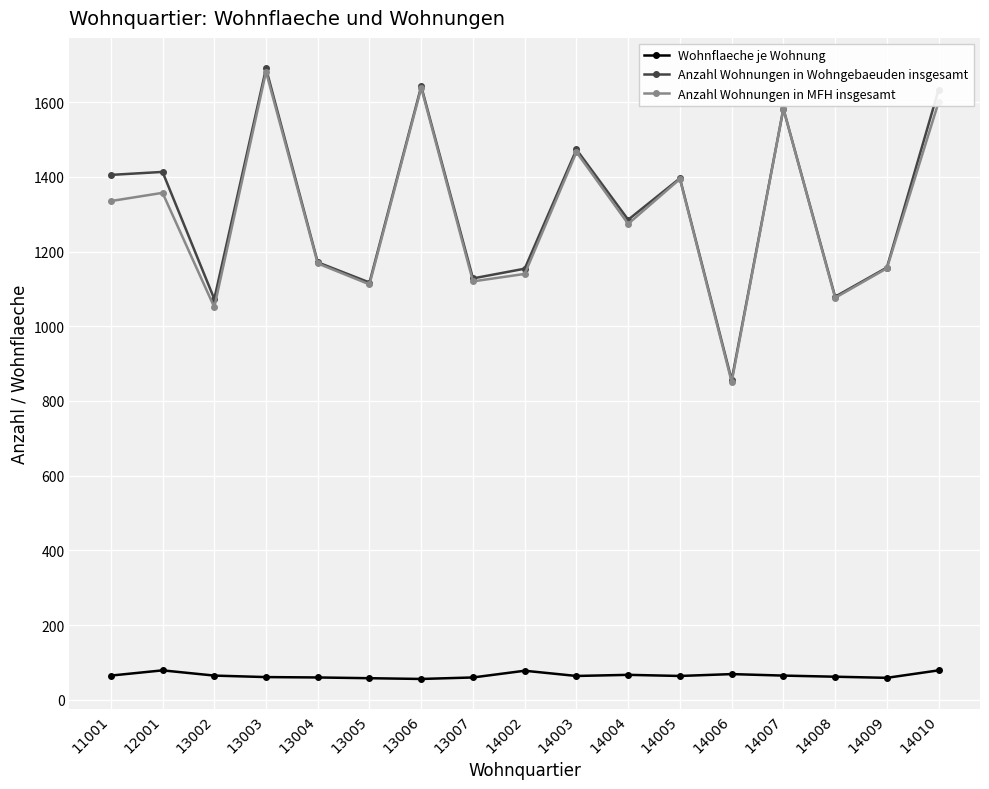

What is the value of the Anzahl Wohnungen in Wohngebaeuden insgesamt point at the 10th from the left?

1473